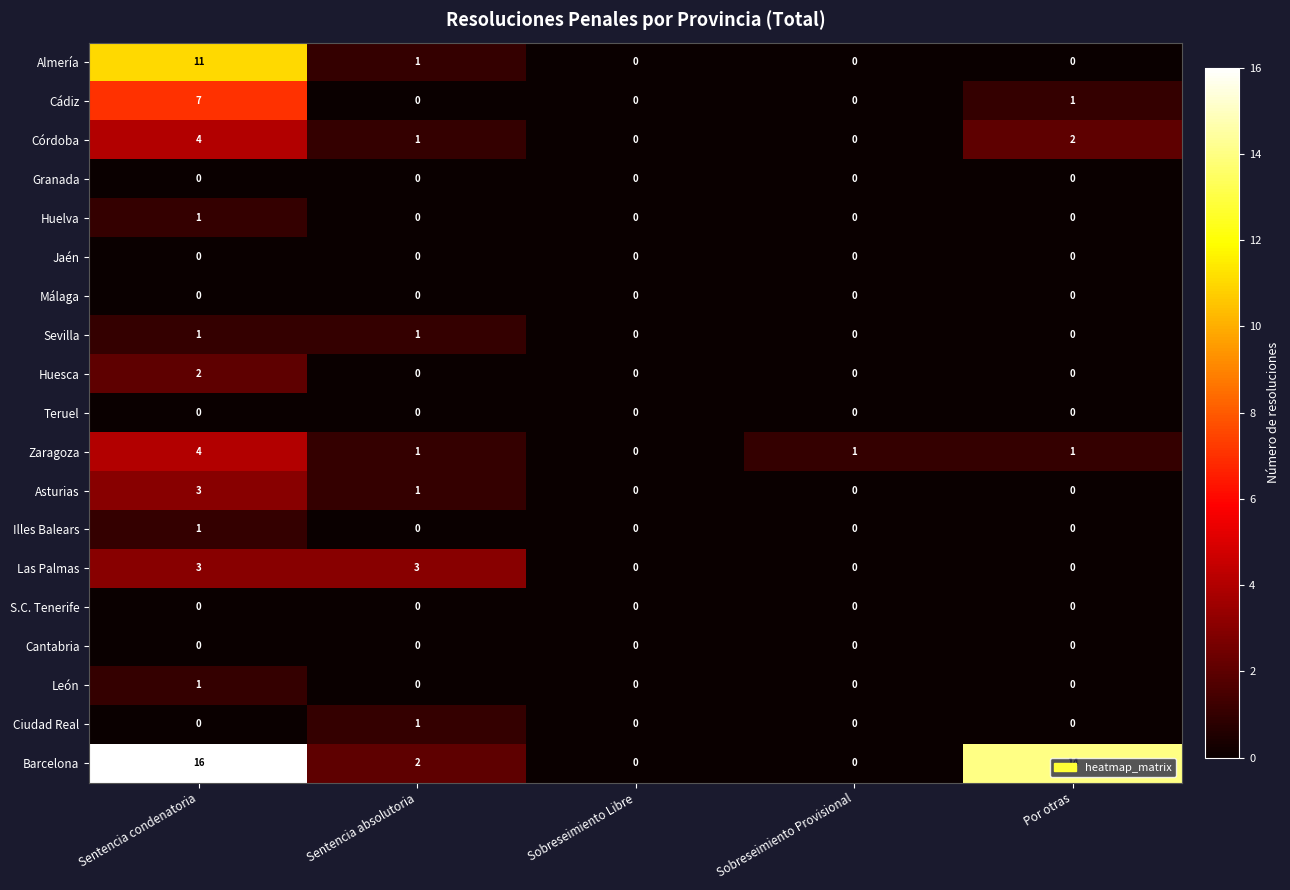

Which series has the widest spread of values?

Barcelona